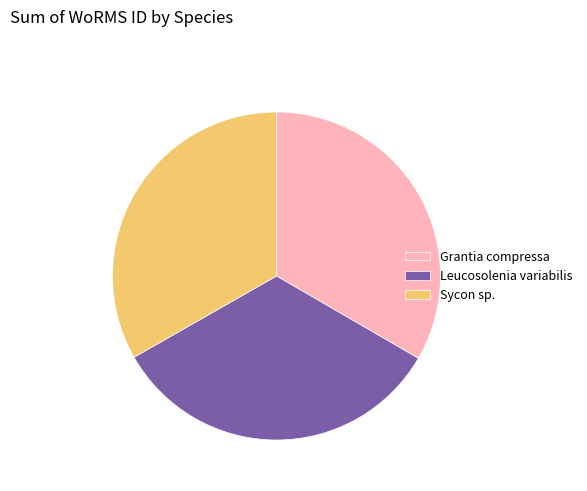

The Grantia compressa slice represents 48% of the pie. True or false?

False